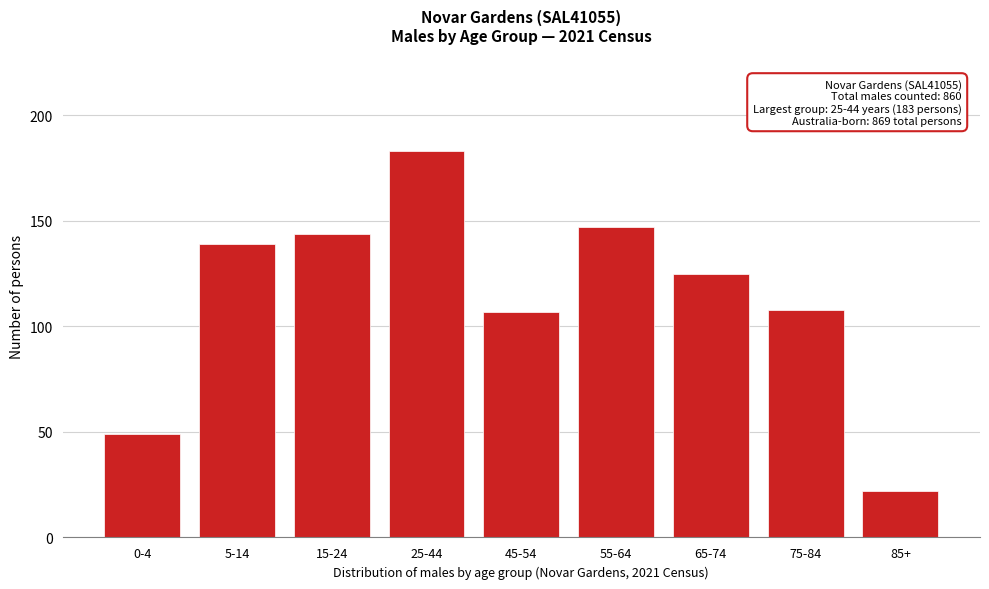

Reading right to left, list all the values displayed in this chart.

22	108	125	147	107	183	144	139	49